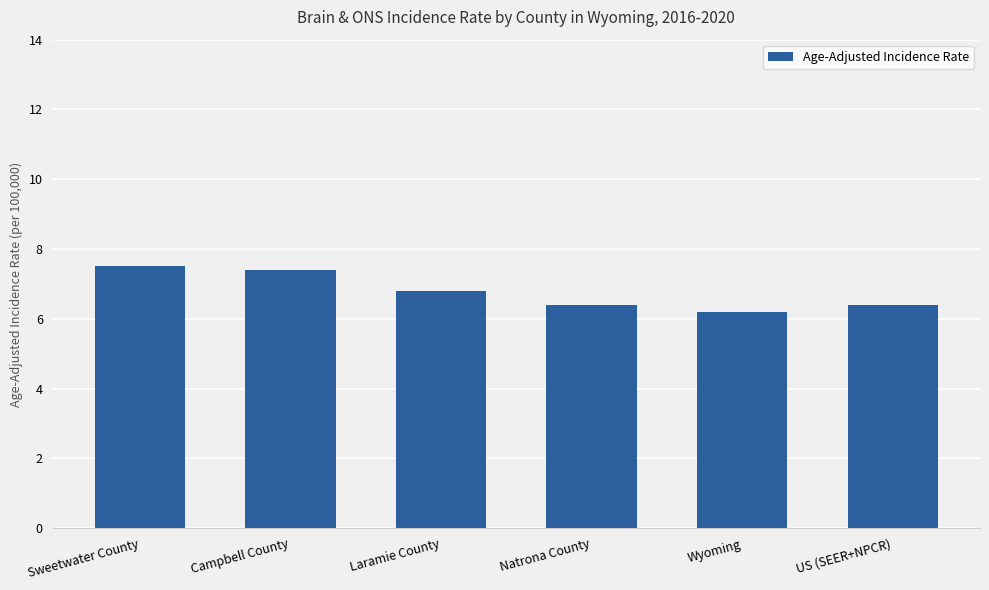

How many bars are there in total?

6